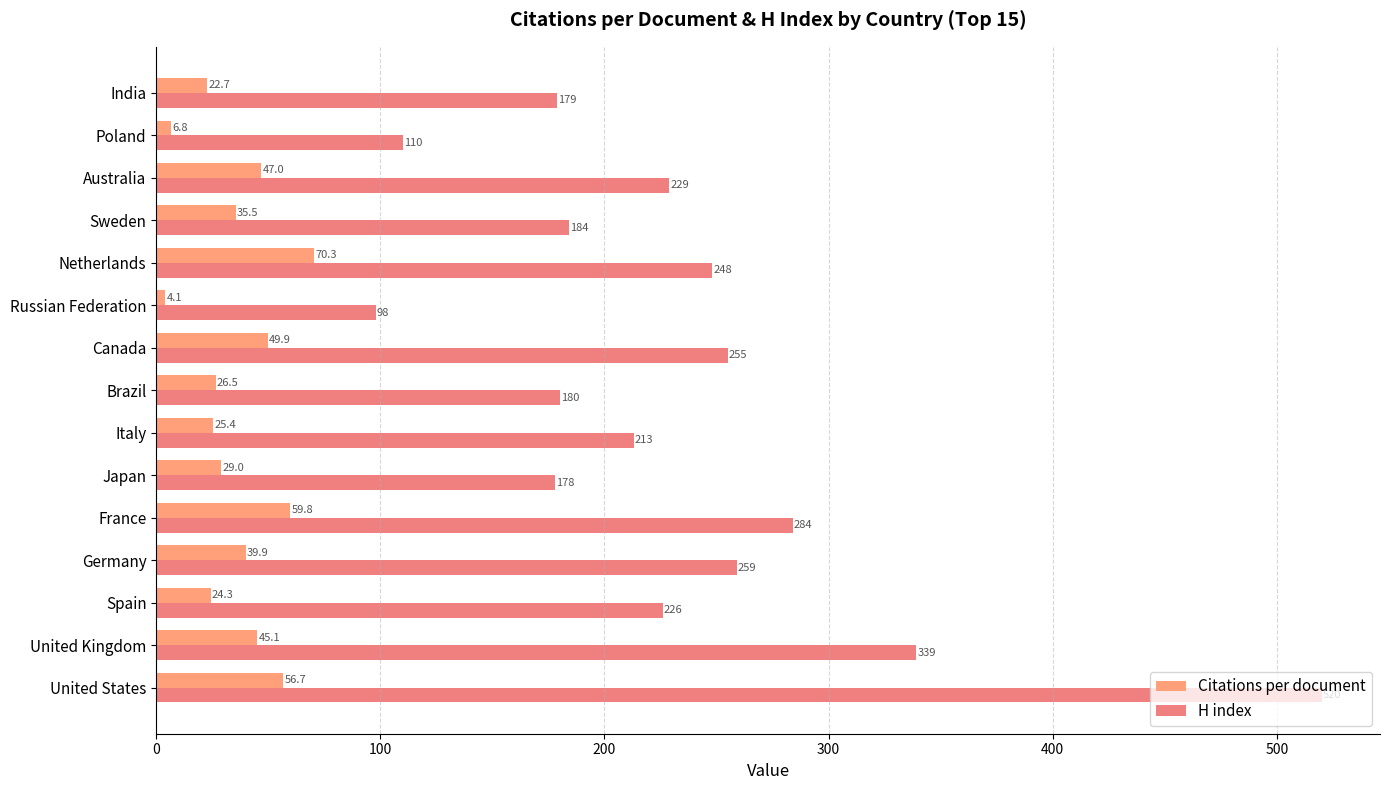

How many data points in Citations per document are above 35?

8